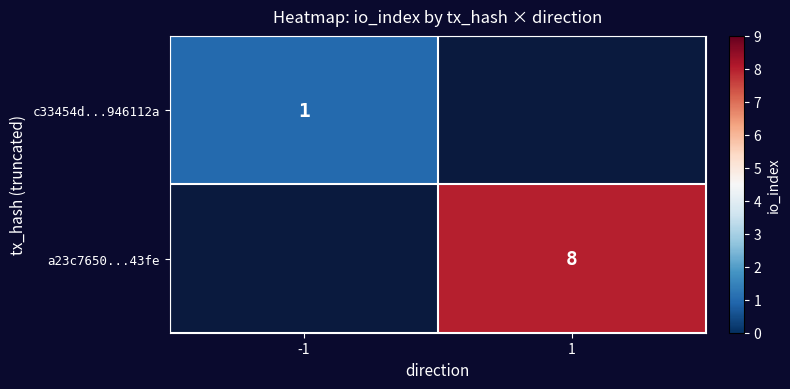

Is the value of c33454d...946112a at -1 greater than the value of a23c7650...43fe at 1?

No